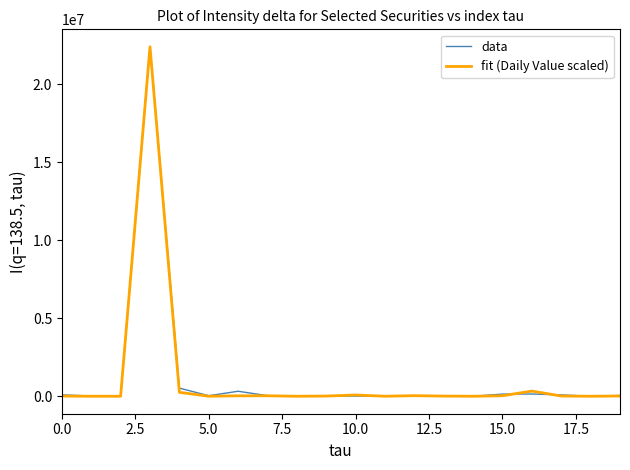

At which label does fit (Daily Value scaled) reach its minimum?

5.0